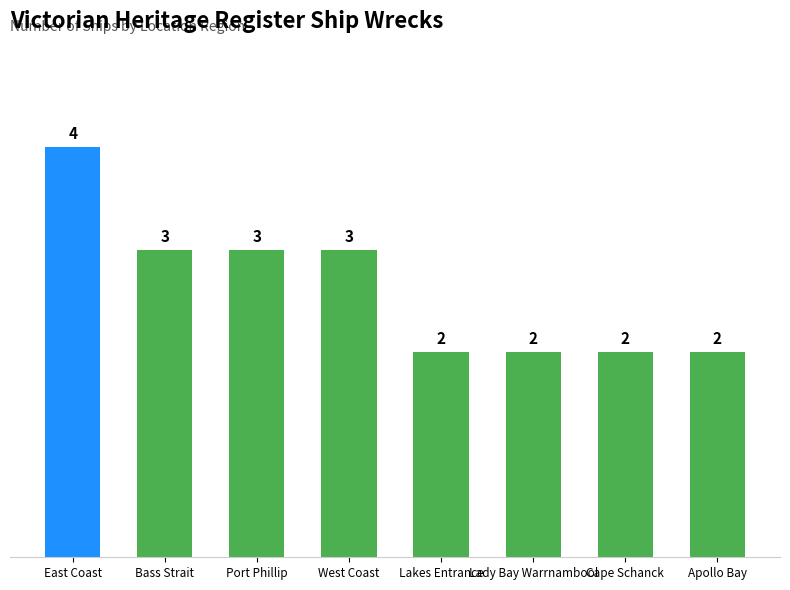

At which label does the data first exceed 3?

East Coast